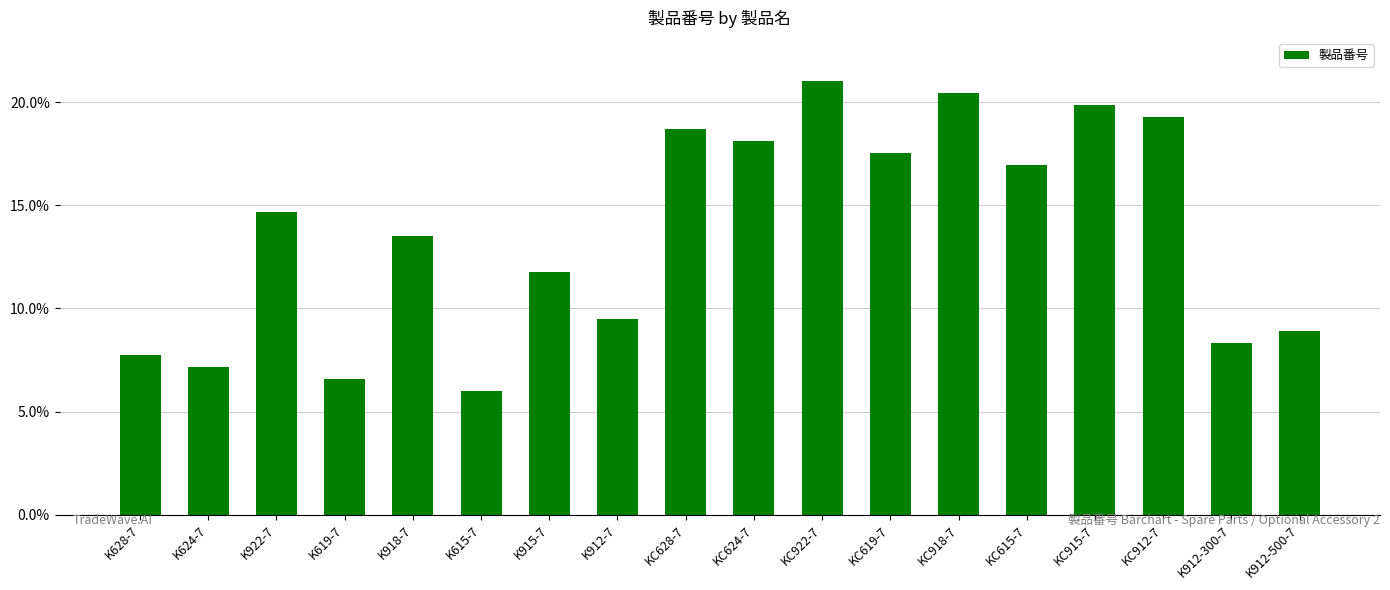

Which has a higher value, KC915-7 or K915-7?

KC915-7